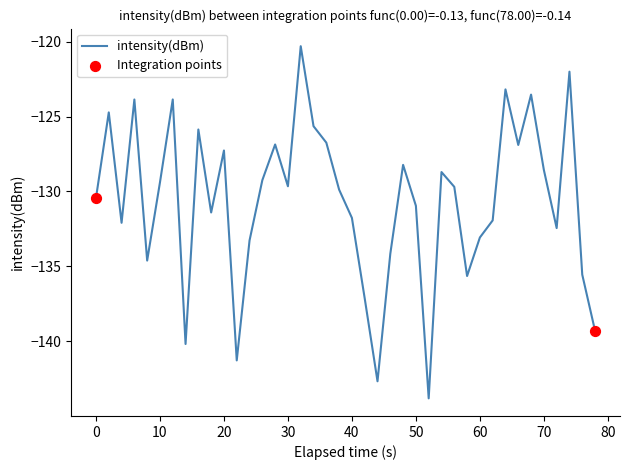

What is the minimum value shown in the chart?

-143.8